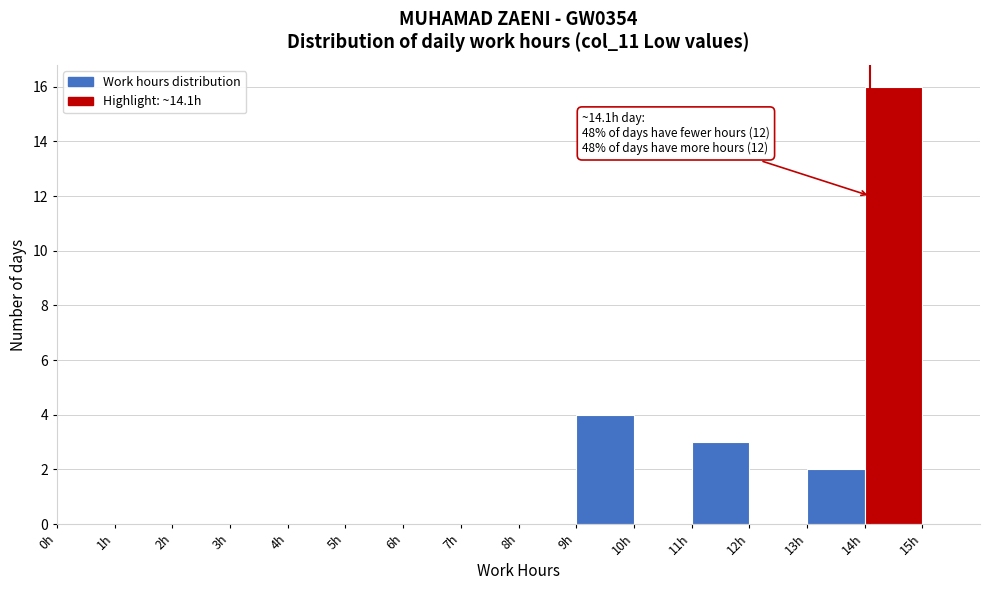

Over which range of the x-axis is the bar tallest?

14 to 15